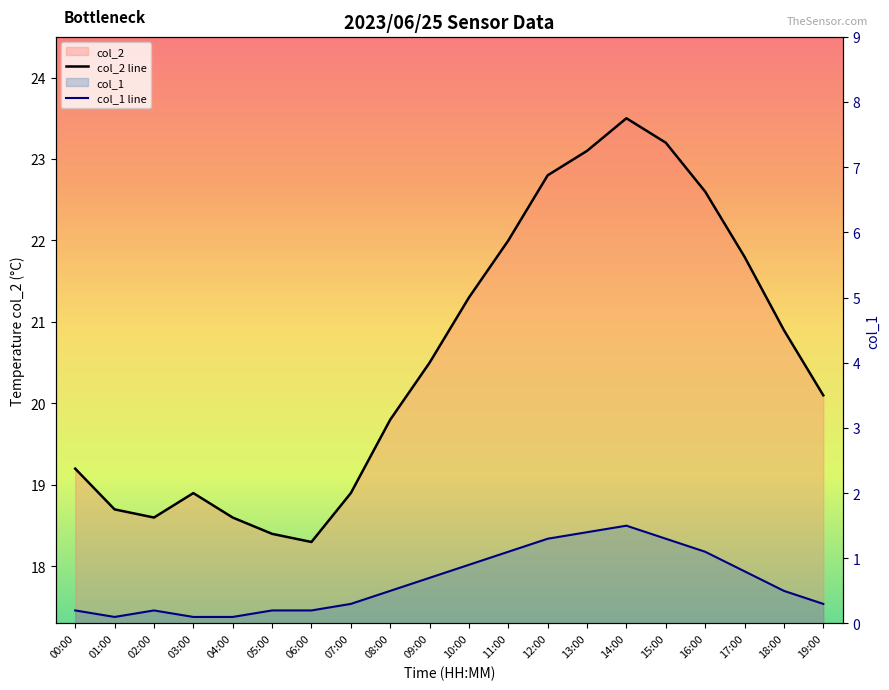

What is the approximate value of col_2 line at 01:00?

18.7